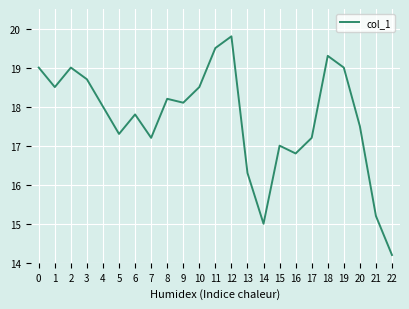

What is the ratio of the value at 4 to the value at 10?

1.0